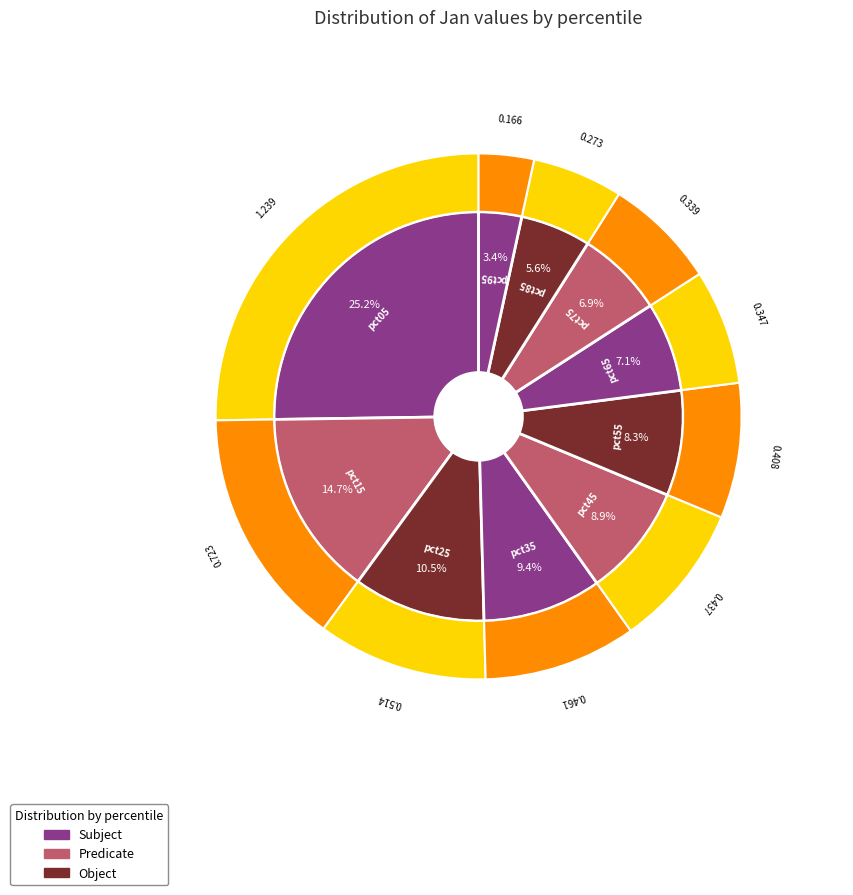

To the nearest percent, what is the difference between the pct65 and pct45 slice percentages?

2%